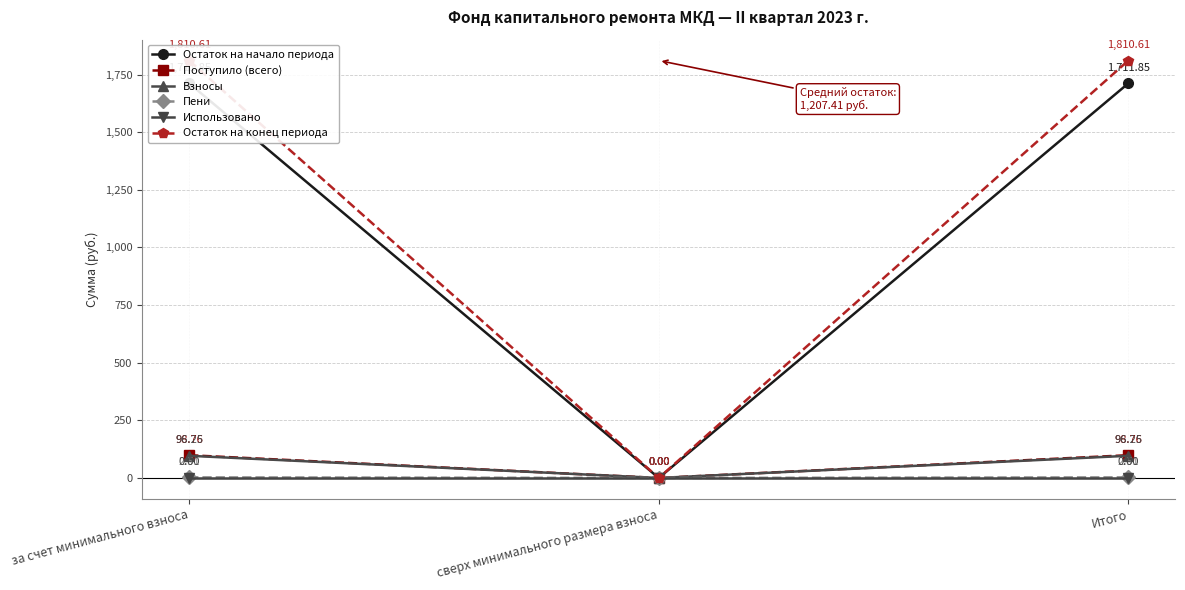

Reading left to right, transcribe all the data shown in this chart.

Остаток на начало периода: за счет минимального взноса=1711.8	сверх минимального размера взноса=0.0	Итого=1711.8
Поступило (всего): за счет минимального взноса=98.8	сверх минимального размера взноса=0.0	Итого=98.8
Взносы: за счет минимального взноса=96.2	сверх минимального размера взноса=0.0	Итого=96.2
Пени: за счет минимального взноса=2.5	сверх минимального размера взноса=0.0	Итого=2.5
Использовано: за счет минимального взноса=0.0	сверх минимального размера взноса=0.0	Итого=0.0
Остаток на конец периода: за счет минимального взноса=1810.6	сверх минимального размера взноса=0.0	Итого=1810.6